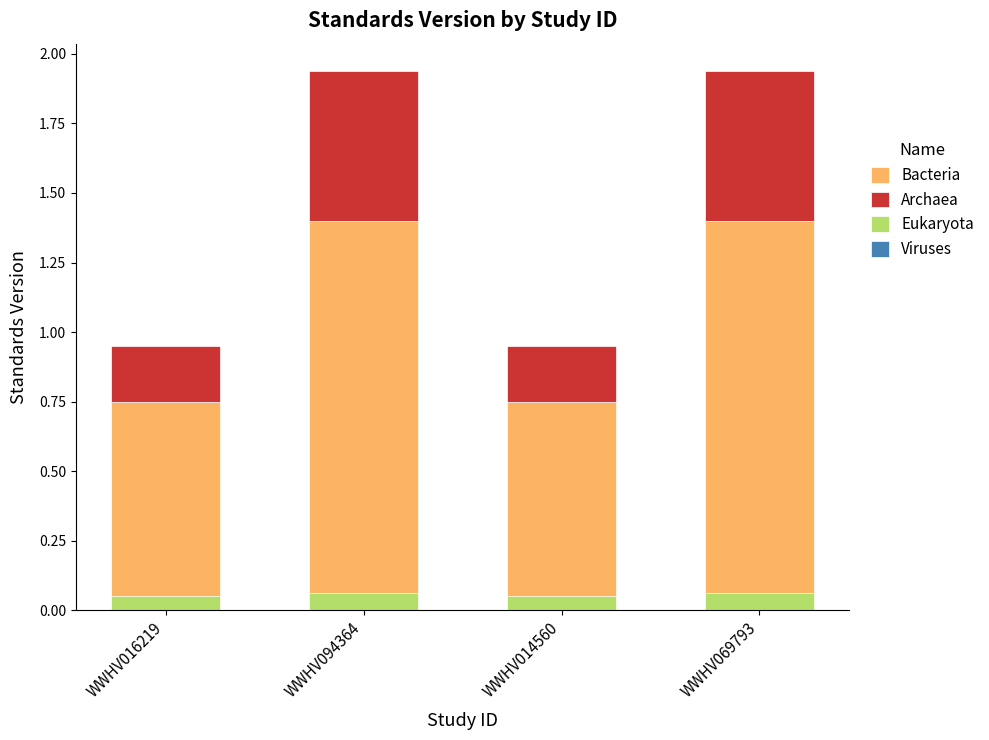

List the labels in order of Eukaryota value, largest first.

WWHV094364, WWHV069793, WWHV016219, WWHV014560